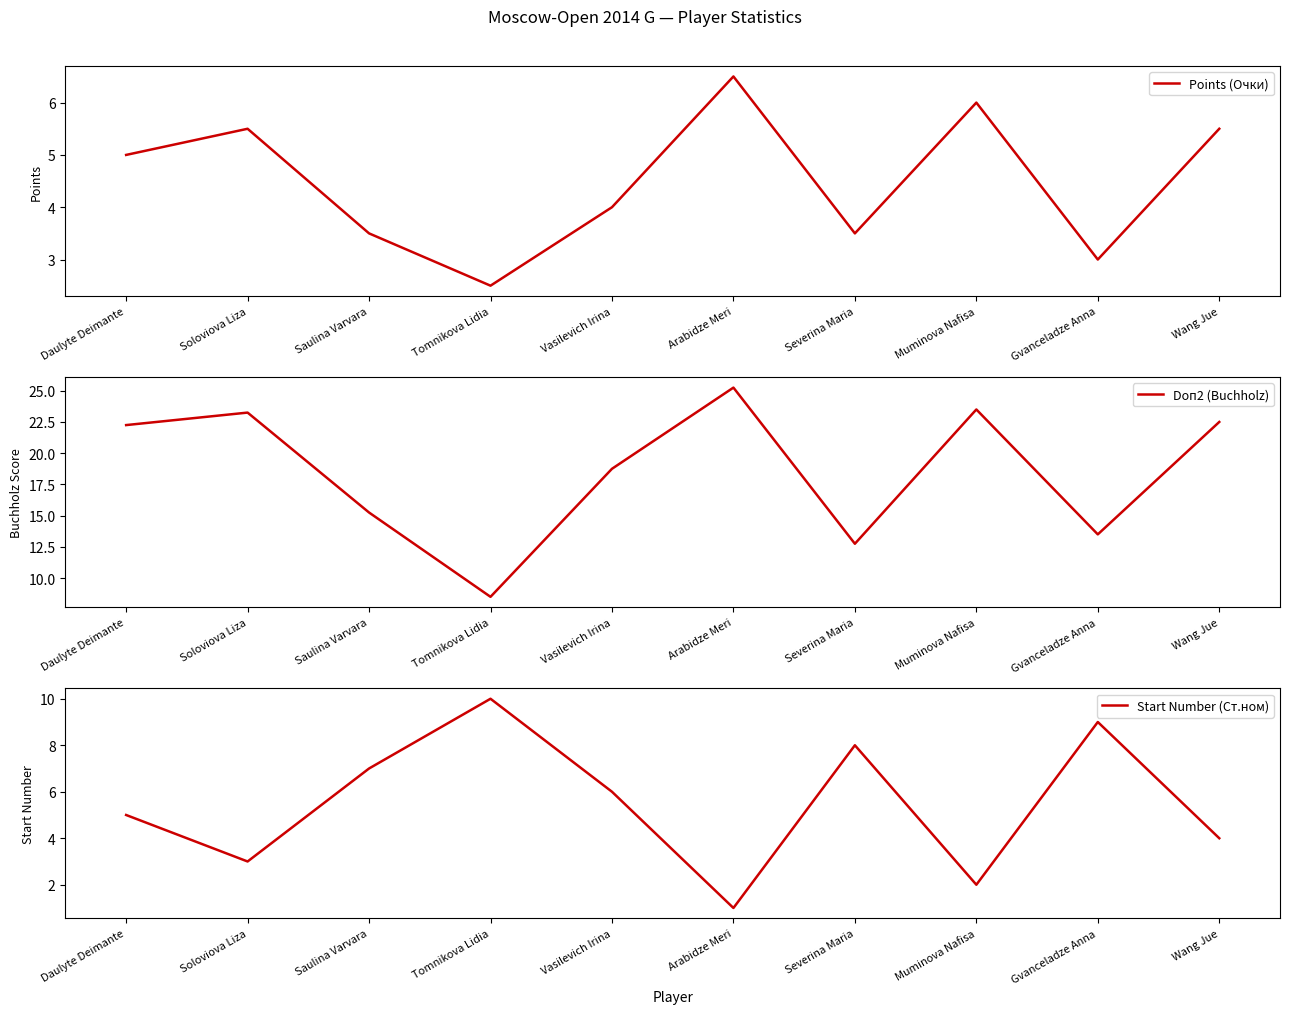

What is the label of the 9th point from the right?

Soloviova Liza